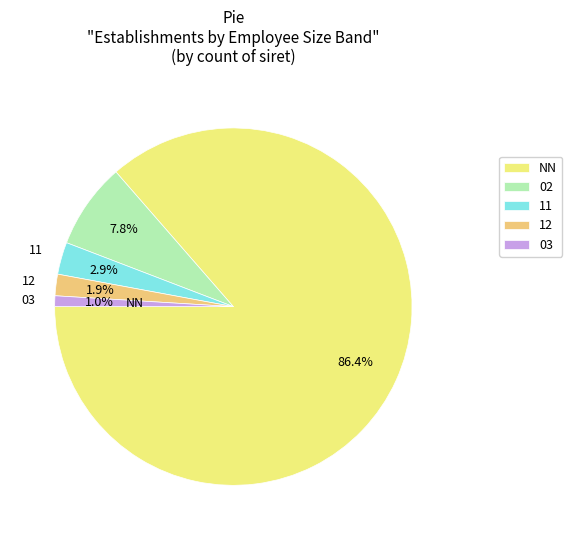

Rank the categories by value from highest to lowest.

NN, 02, 11, 12, 03